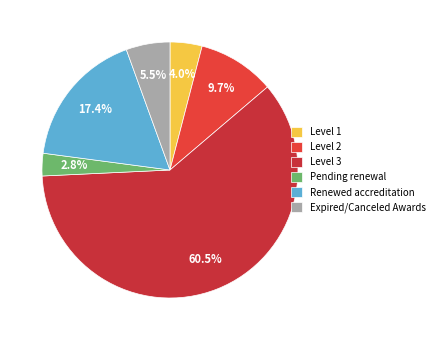

Is it true that Pending renewal is 3% of the pie?

True